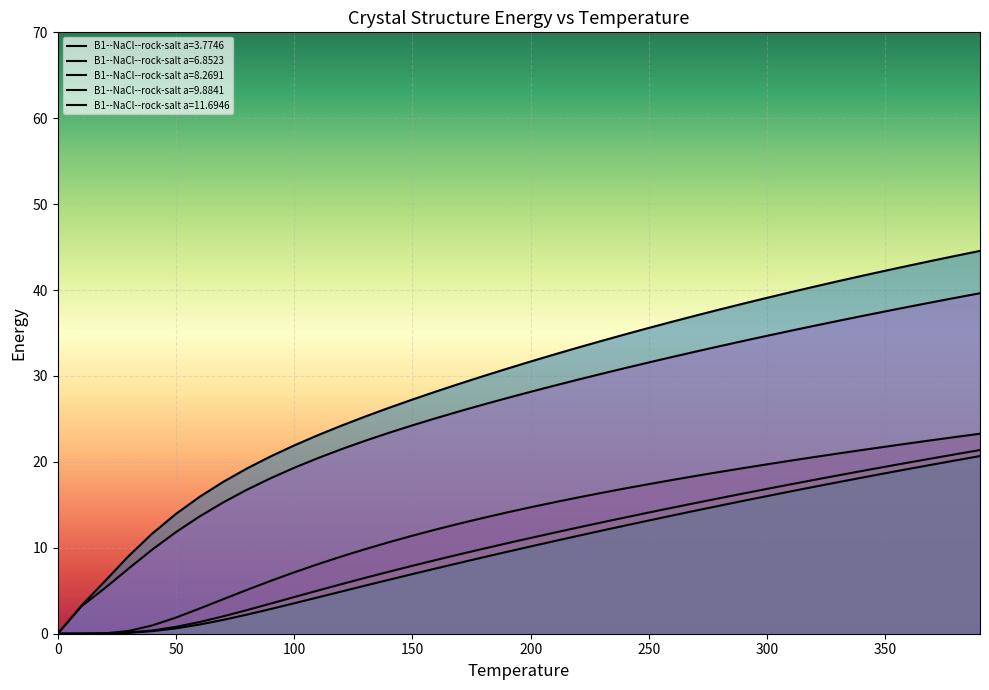

What is the label of the 7th point from the left?

60.0